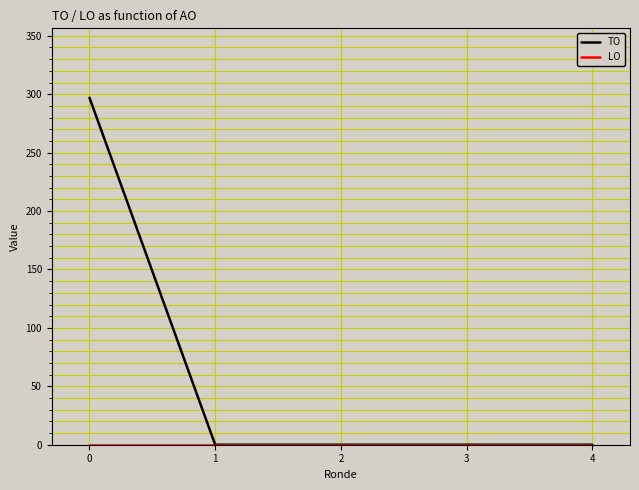

The value of TO at 2 is 125. True or false?

False